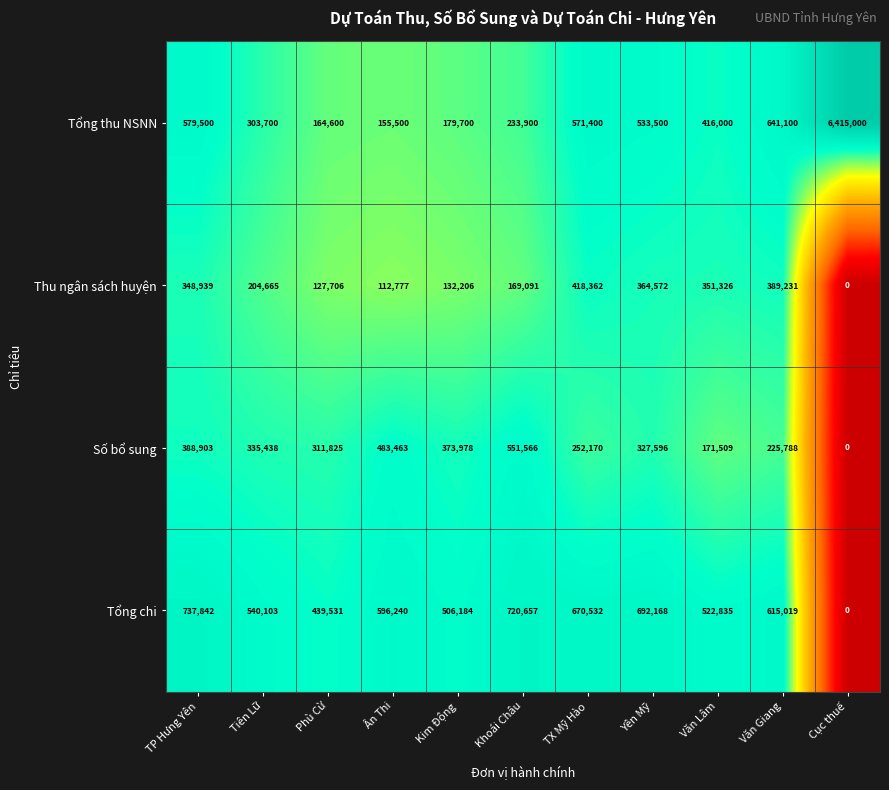

Rank the series by their maximum value, from lowest to highest.

Thu ngân sách huyện, Số bổ sung, Tổng chi, Tổng thu NSNN